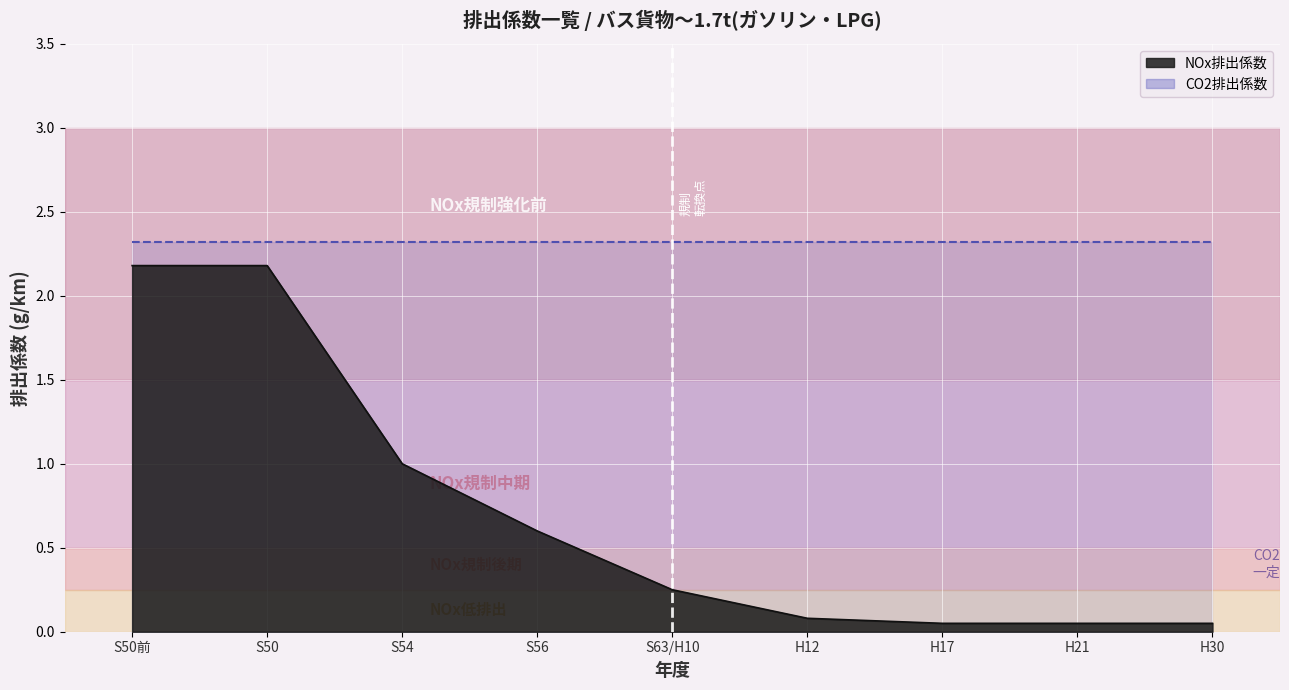

Which series has the widest spread of values?

NOx排出係数